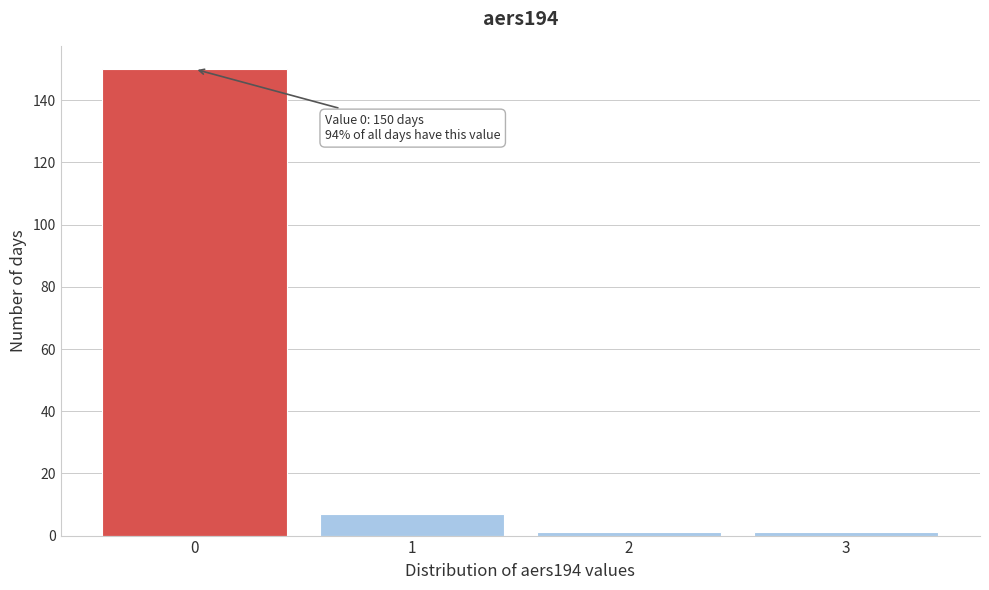

Reading right to left, list all the values displayed in this chart.

1	1	7	150